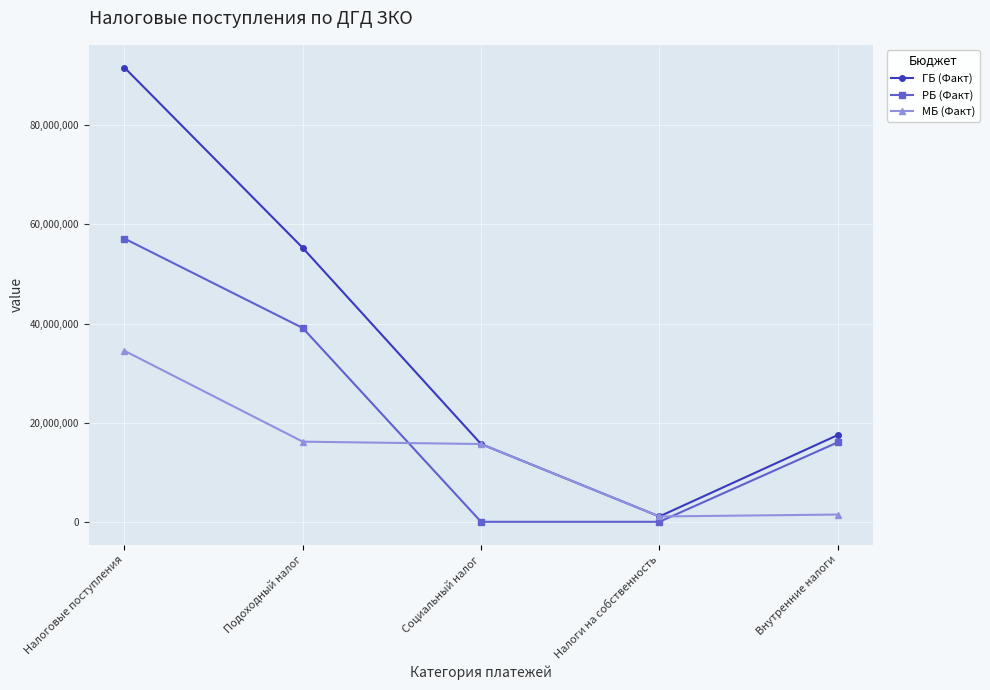

What is the label of the 1st point from the left?

Налоговые поступления